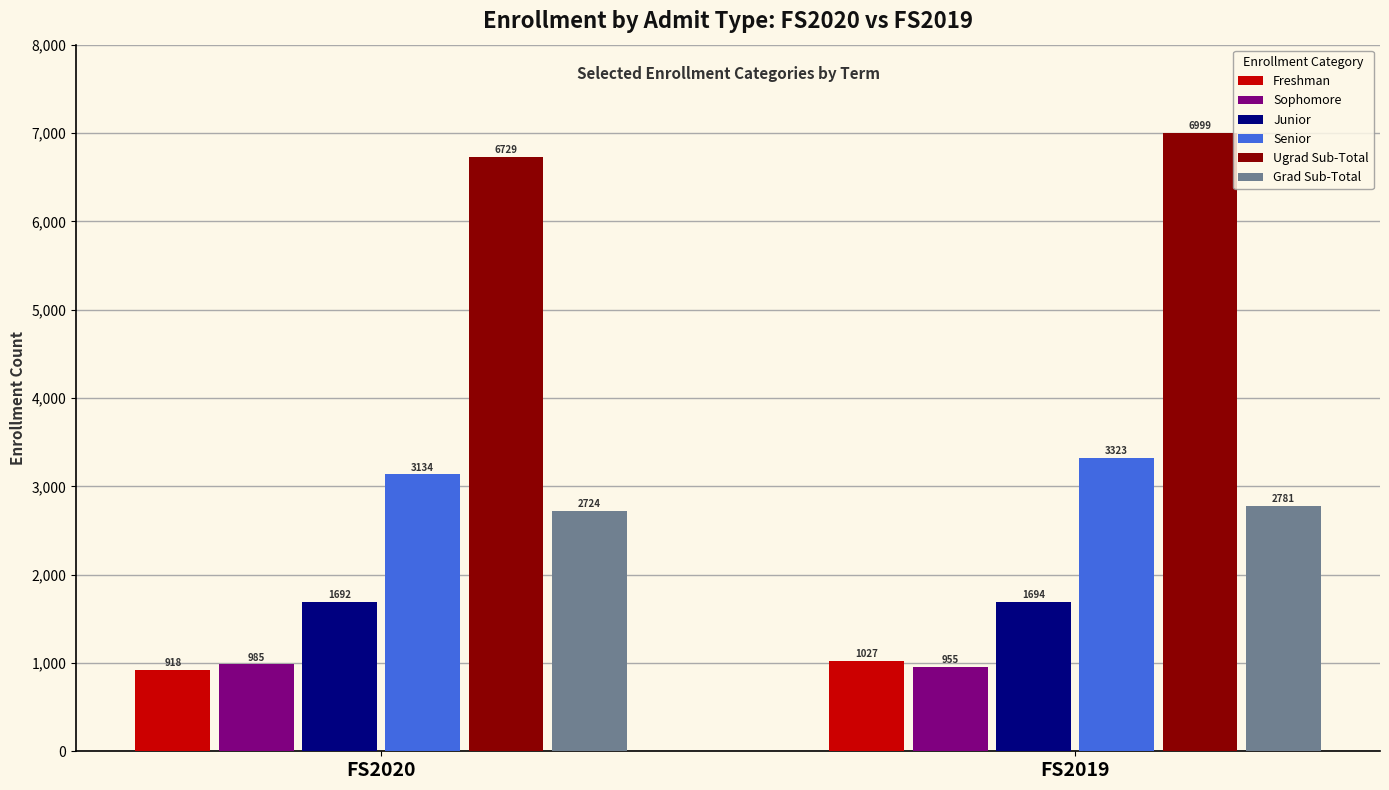

Reading left to right, list all the values displayed in this chart.

Freshman: 918	1027
Sophomore: 985	955
Junior: 1692	1694
Senior: 3134	3323
Ugrad Sub-Total: 6729	6999
Grad Sub-Total: 2724	2781